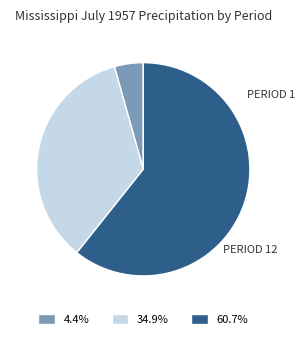

Is there any slice that represents more than half of the pie?

Yes